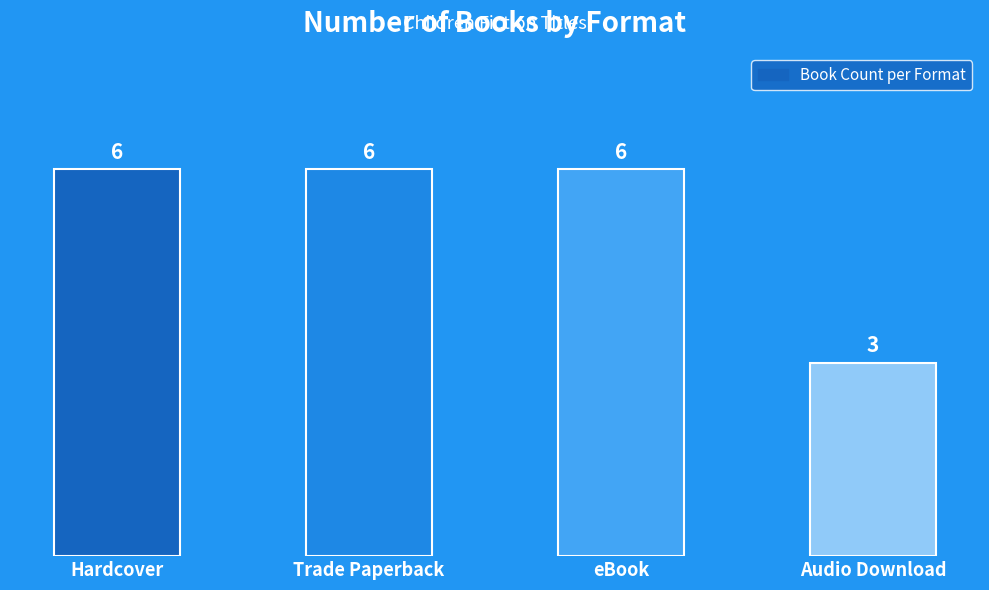

What is the label of the 4th bar from the left?

Audio Download